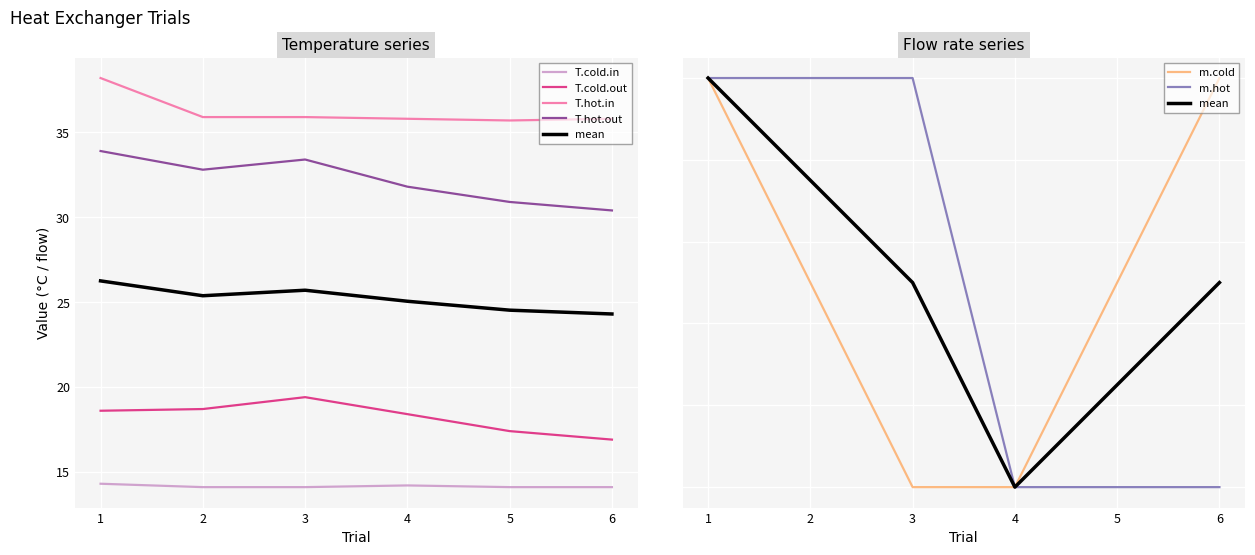

At 2, list the series in order from largest to smallest.

T.hot.in, T.hot.out, T.cold.out, T.cold.in, m.hot, m.cold